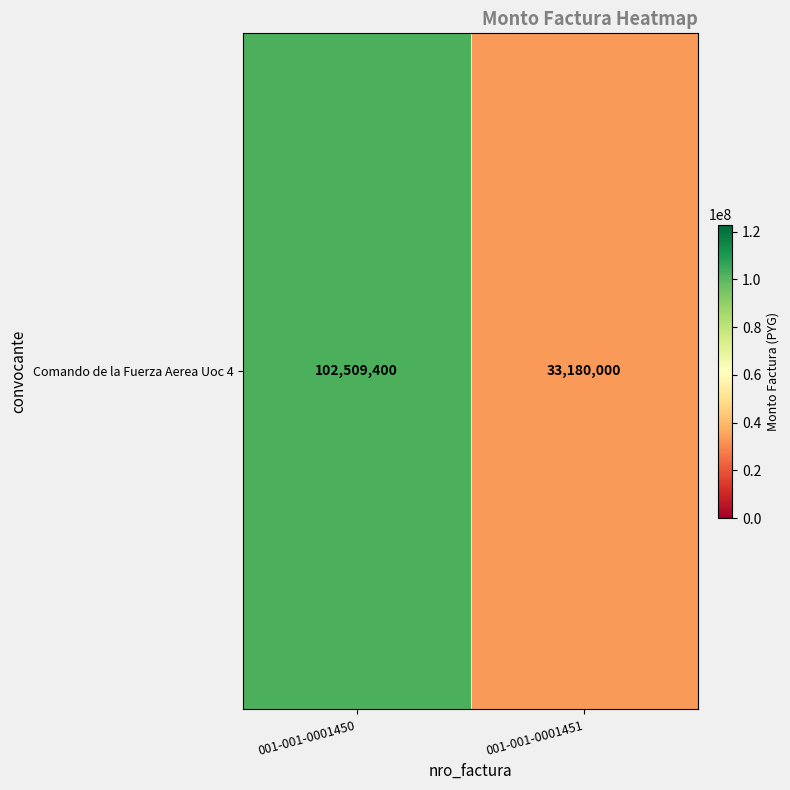

Reading left to right, transcribe all the data shown in this chart.

102509400	33180000